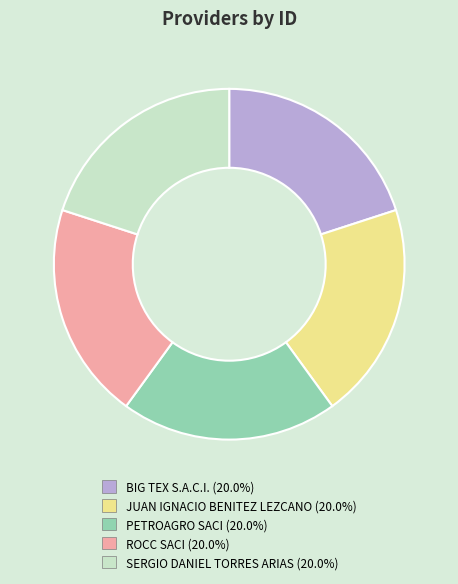

What is the ratio of the value at SERGIO DANIEL TORRES ARIAS to the value at JUAN IGNACIO BENITEZ LEZCANO?

1.0